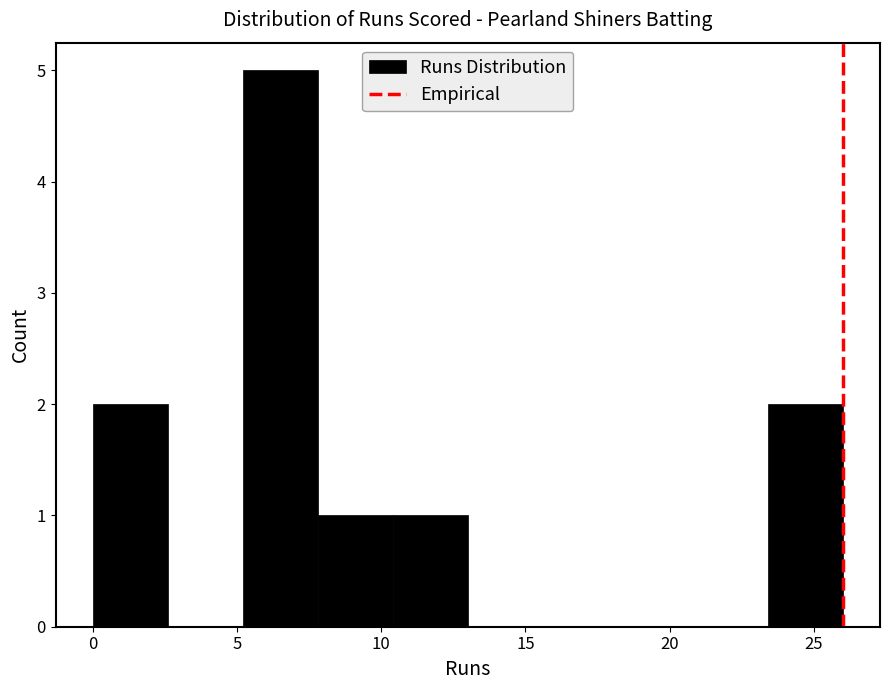

Over which range of the x-axis is the bar tallest?

5.2 to 7.8